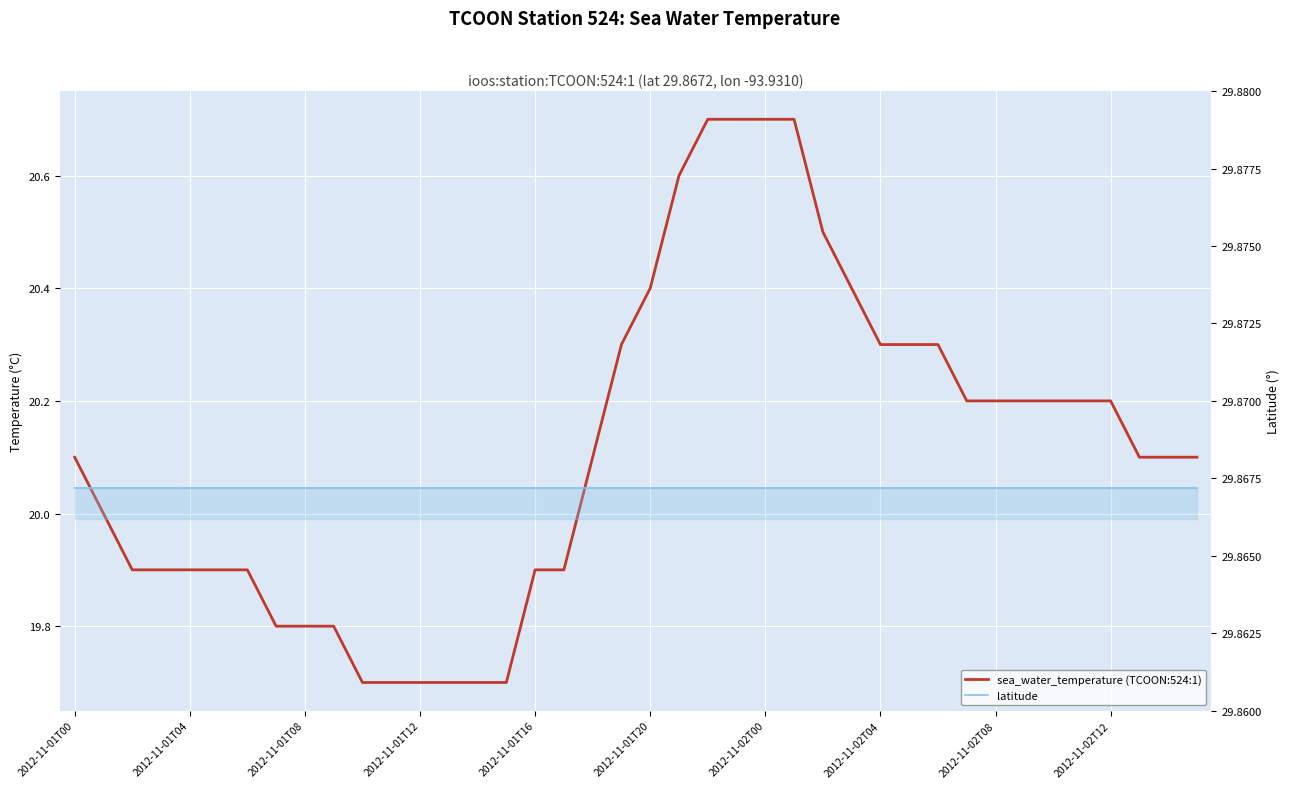

True or false: sea_water_temperature (TCOON:524:1) has more than 1 interior local peaks.

False